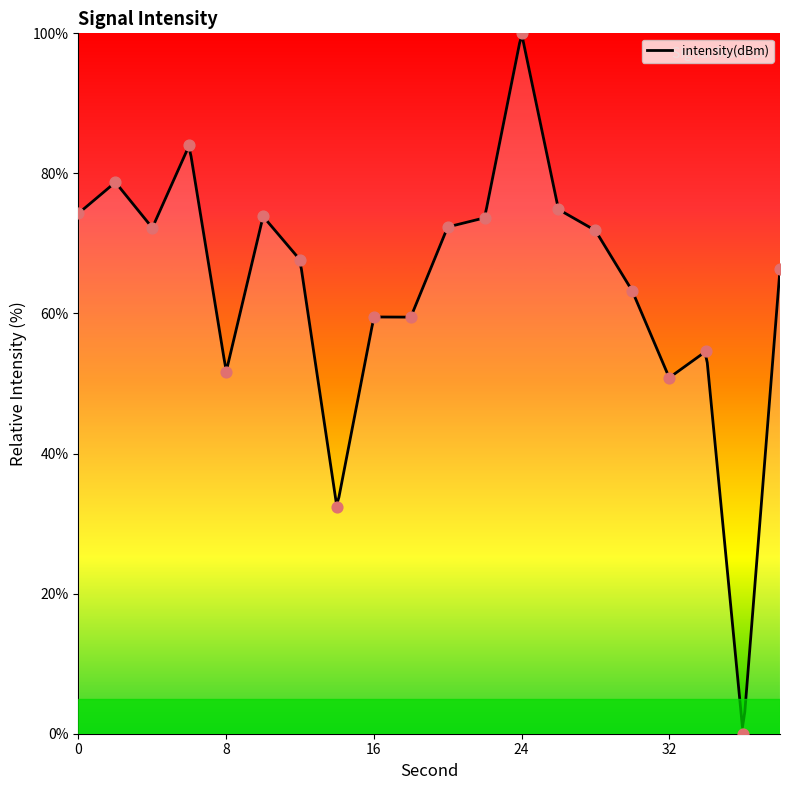

Approximately how many times larger is the value at 8 compared to 38?

0.8